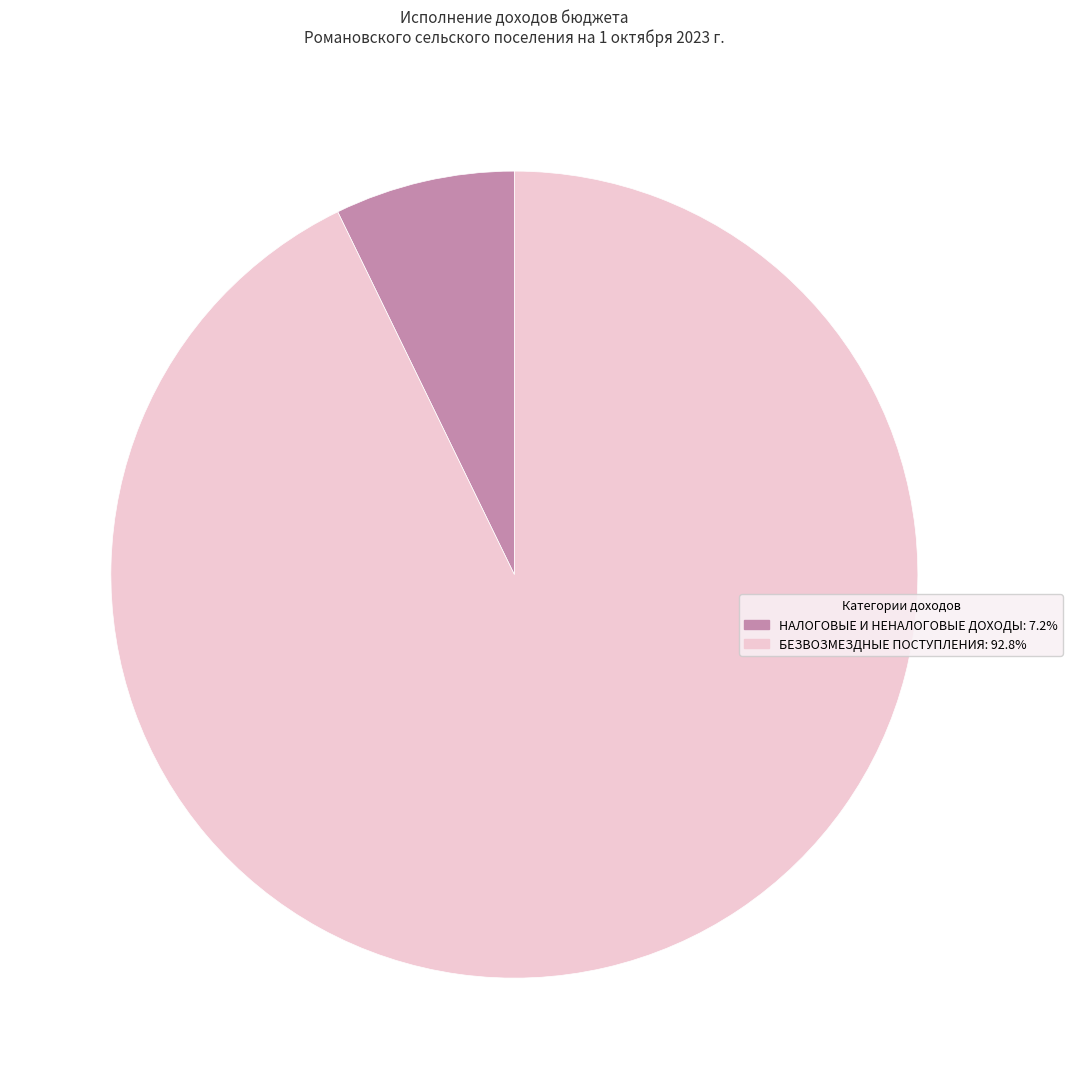

Count the number of slices in the pie.

2